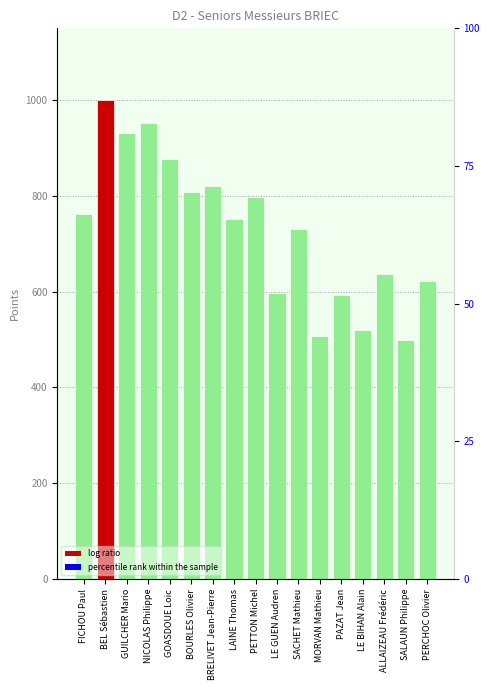

Which has a higher value, BEL Sébastien or GOASDOUE Loic?

BEL Sébastien